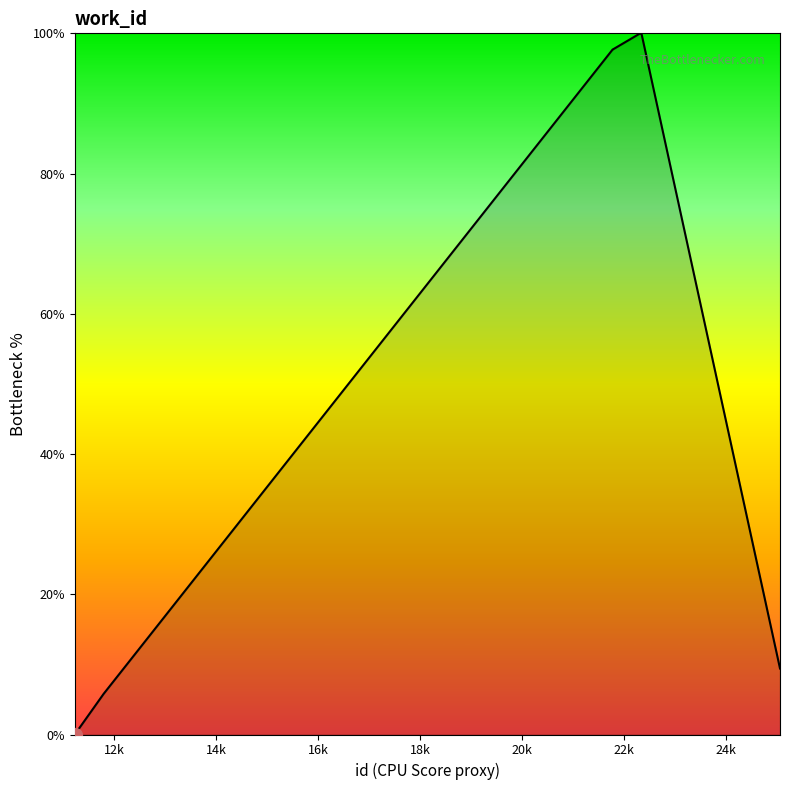

What is the difference between the maximum and minimum values?

100.0